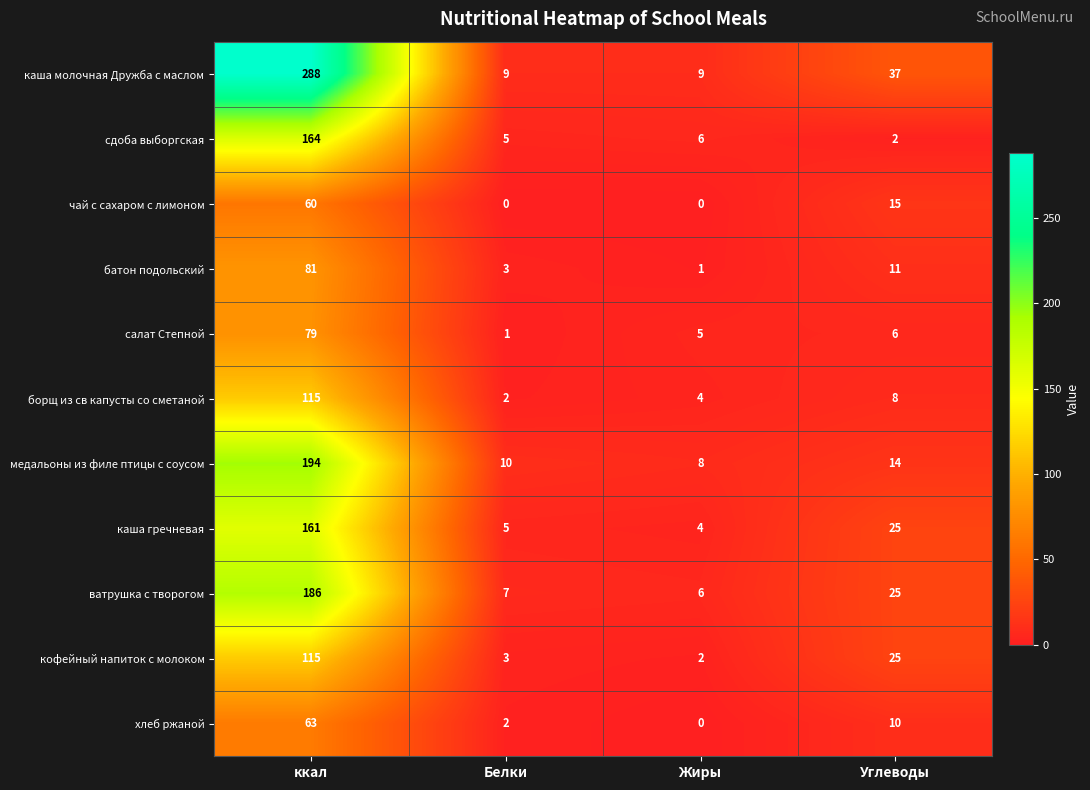

What is the total value across all series at Углеводы?

178